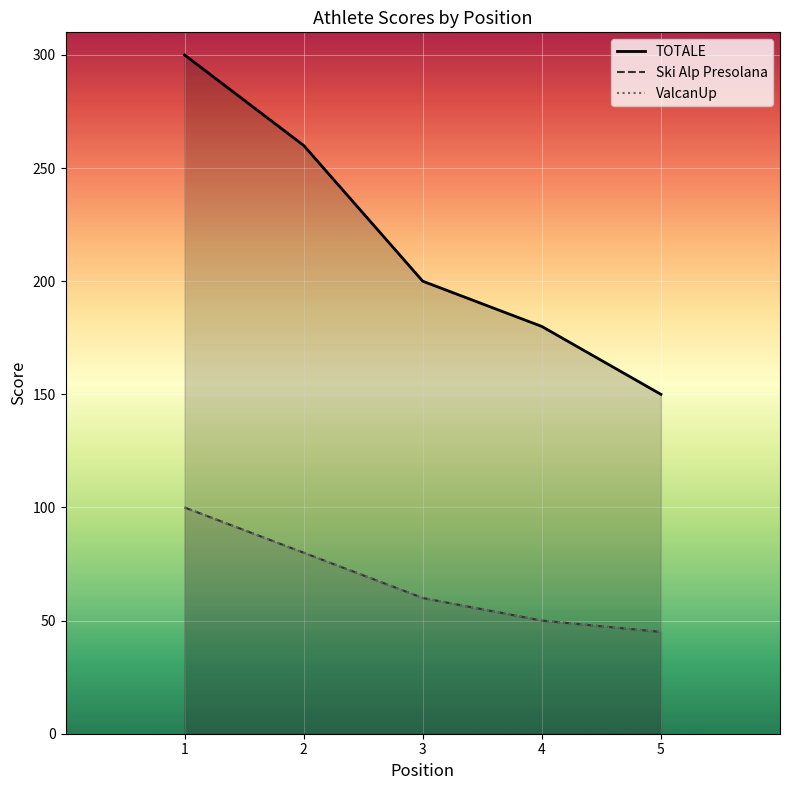

Where does the Ski Alp Presolana series first go above 60?

1